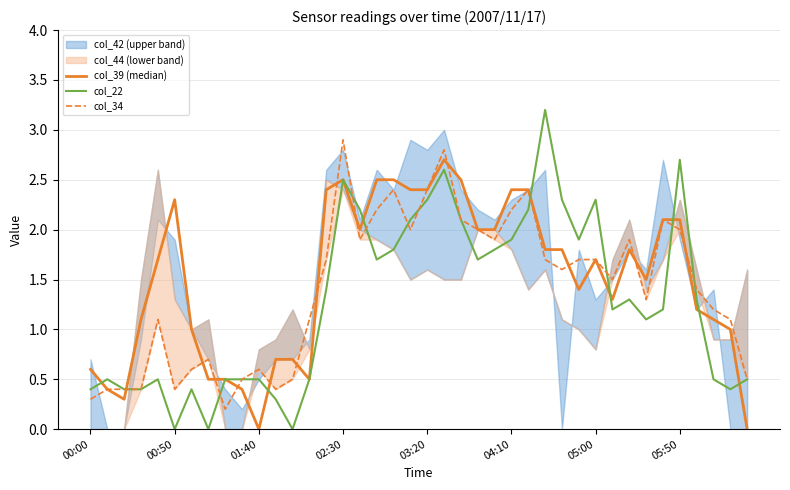

What is the difference between the maximum and second lowest values in the col_34 series?

2.6